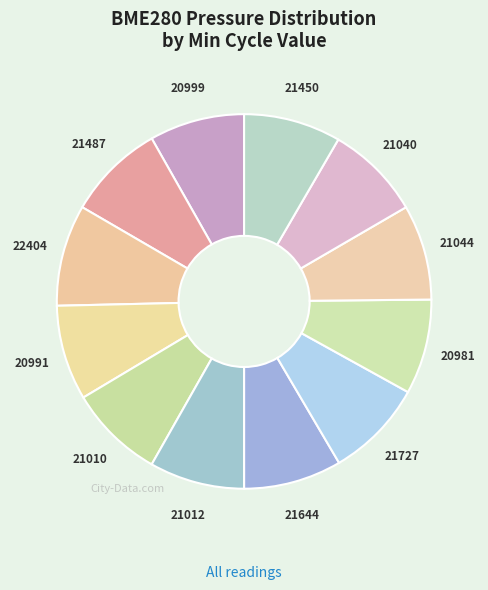

Is there a majority slice in this chart?

No